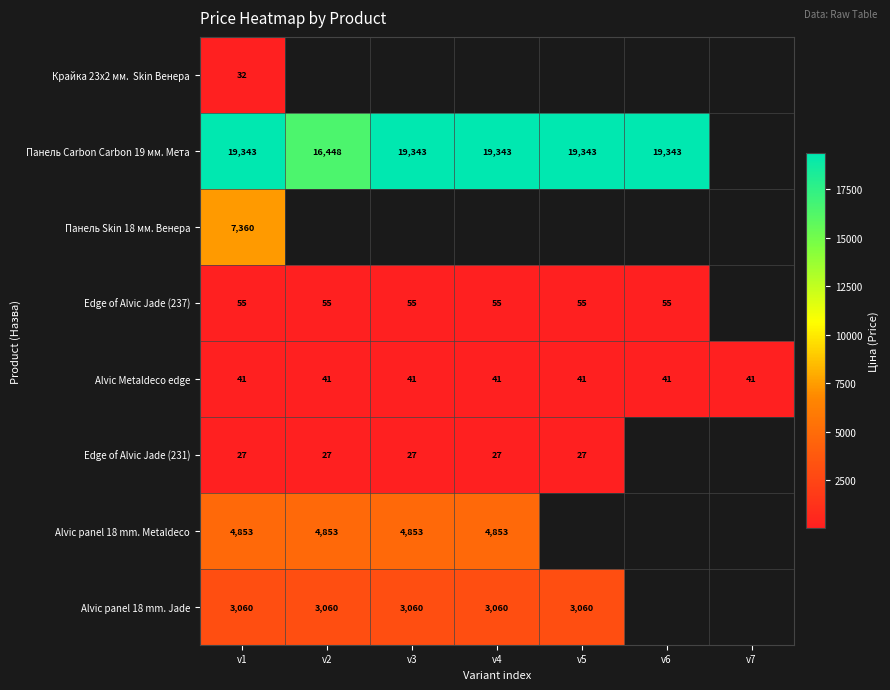

Is the value of Панель Carbon Carbon 19 мм. Мета at v3 greater than the value of Edge of Alvic Jade (237) at v5?

Yes